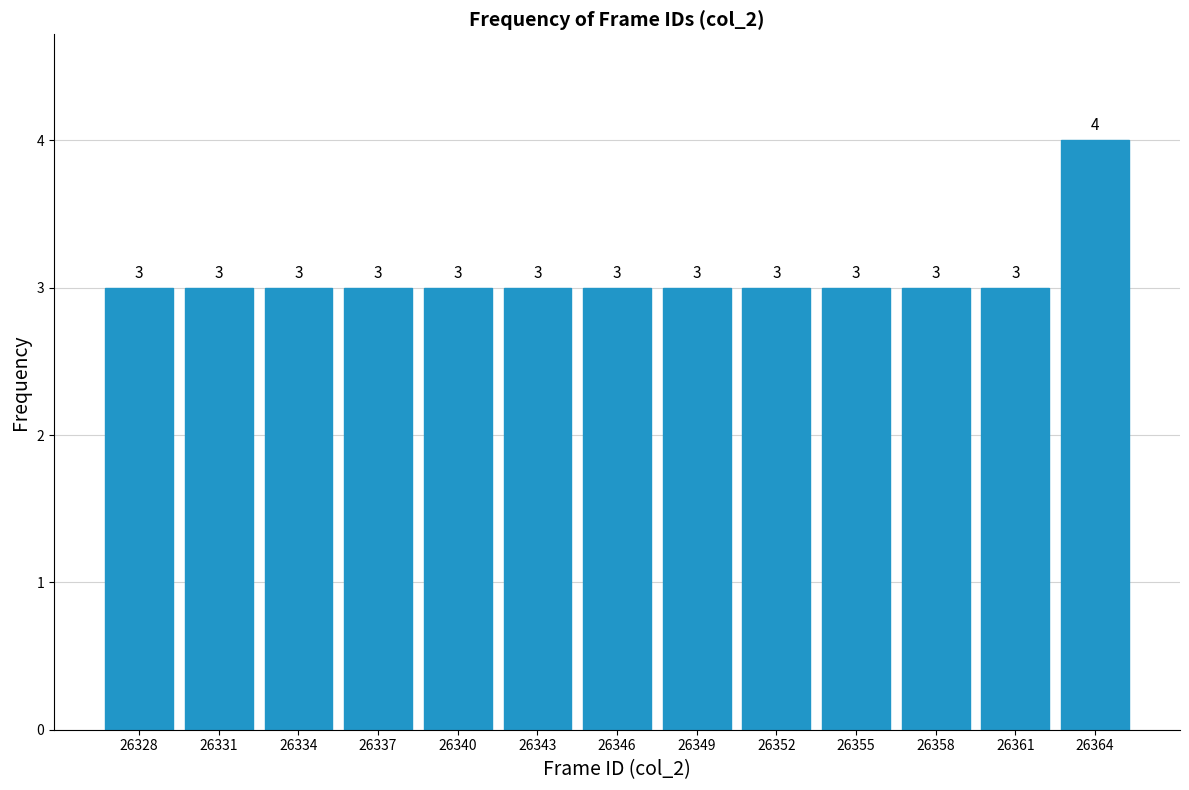

Reading left to right, transcribe all the data shown in this chart.

3	3	3	3	3	3	3	3	3	3	3	3	4